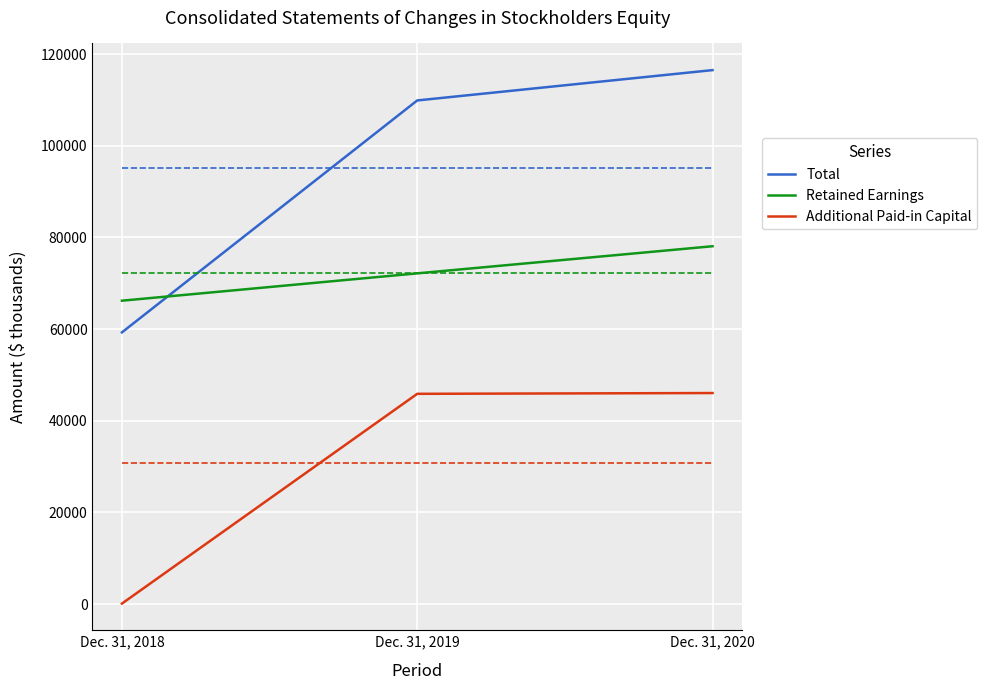

Does the chart display data point markers on the line(s)?

No